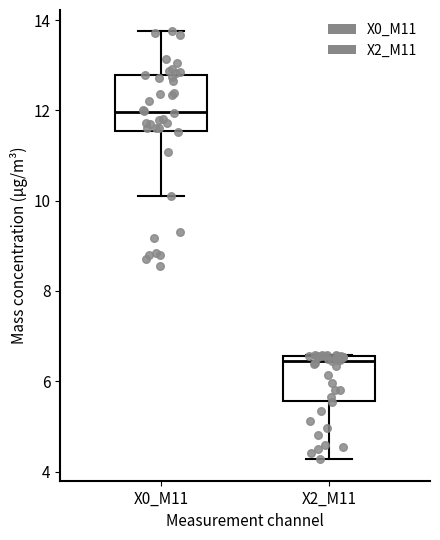

Reading left to right, read every box against the y-axis: the position of its median line, the range the box covers, and the ends of its whiskers. The values are not printed on the chart, so give them approximately, as read against the axis.

X0_M11: median 12.0, box 11.6 to 12.8, whiskers 10.2 to 13.8
X2_M11: median 6.4, box 5.6 to 6.6, whiskers 4.2 to 6.6